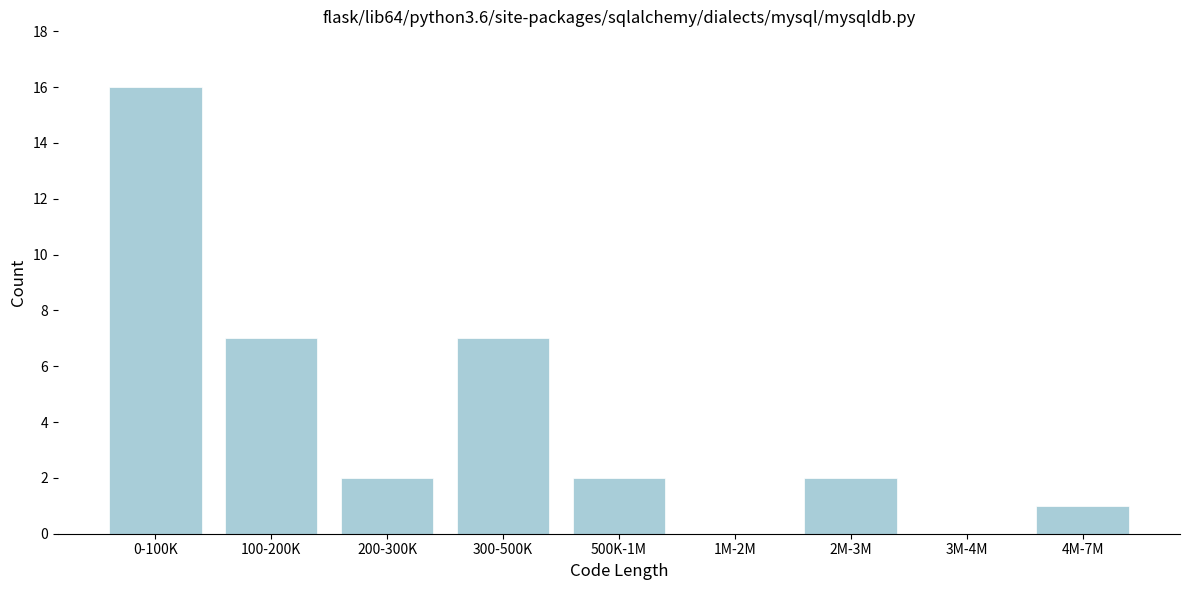

Reading left to right, list all the values displayed in this chart.

0-100K=16	100-200K=7	200-300K=2	300-500K=7	500K-1M=2	1M-2M=0	2M-3M=2	3M-4M=0	4M-7M=1